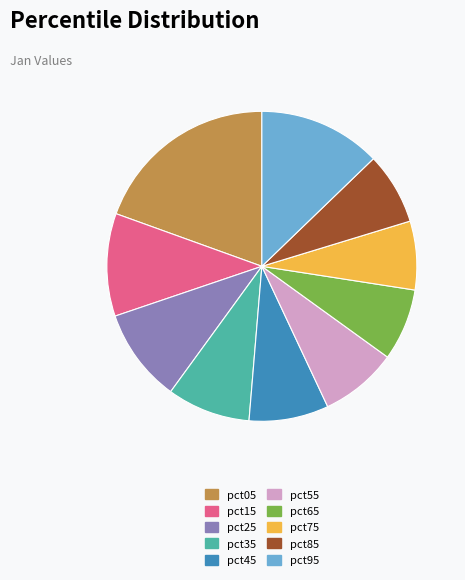

The pct55 slice represents 1% of the pie. True or false?

False